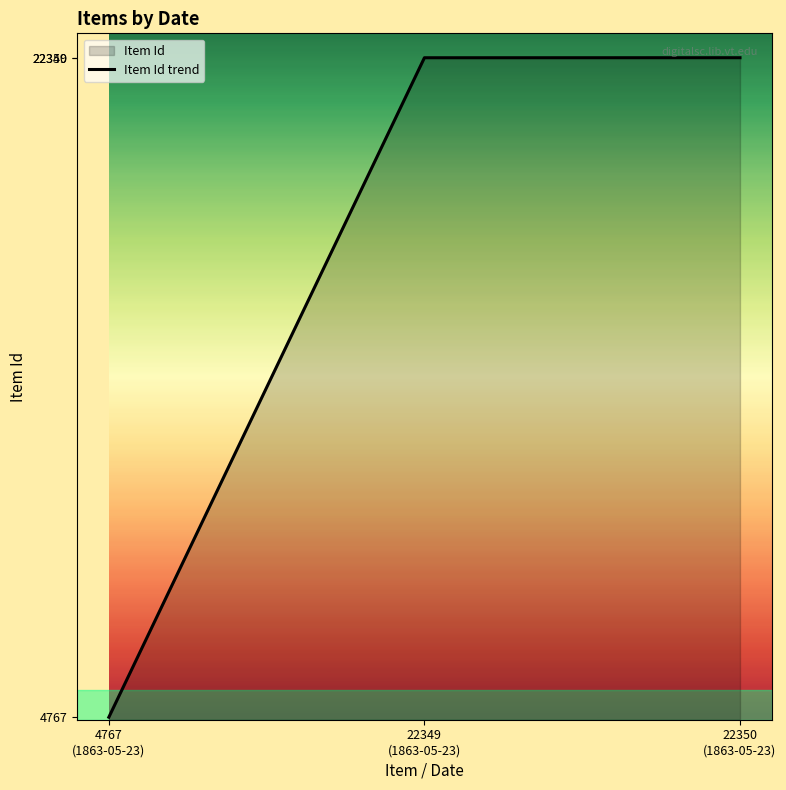

What is the sum of all values?

49466